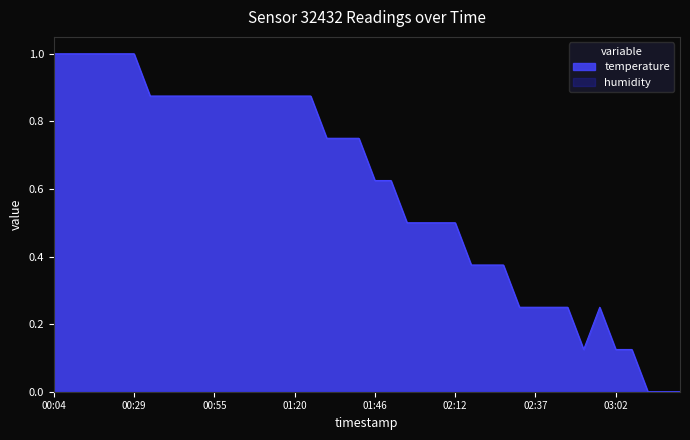

Rank the categories by value from lowest to highest.

03:13, 03:18, 03:23, 02:52, 03:02, 03:08, 02:32, 02:37, 02:42, 02:47, 02:57, 02:17, 02:22, 02:27, 01:56, 02:01, 02:06, 02:12, 01:46, 01:51, 01:31, 01:36, 01:41, 00:34, 00:39, 00:44, 00:49, 00:55, 01:00, 01:05, 01:10, 01:15, 01:20, 01:25, 00:04, 00:09, 00:14, 00:19, 00:24, 00:29